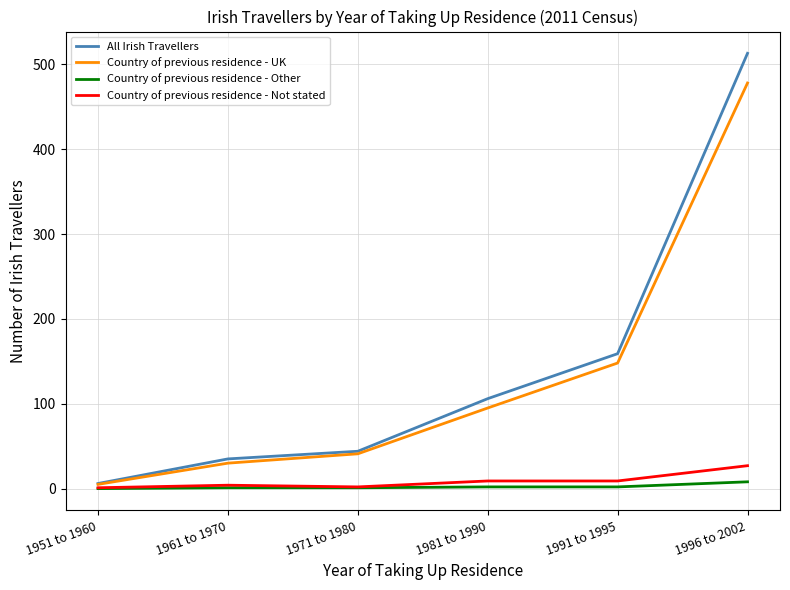

The Country of previous residence - Other series shows 8 at 1996 to 2002. True or false?

True